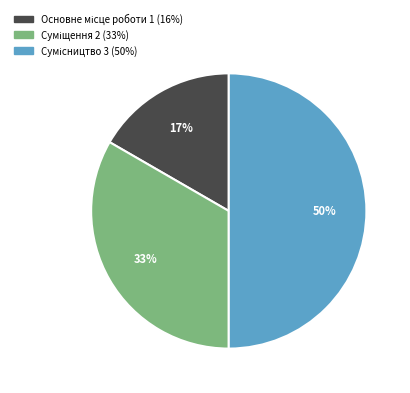

To the nearest percent, what is the average slice percentage?

33%